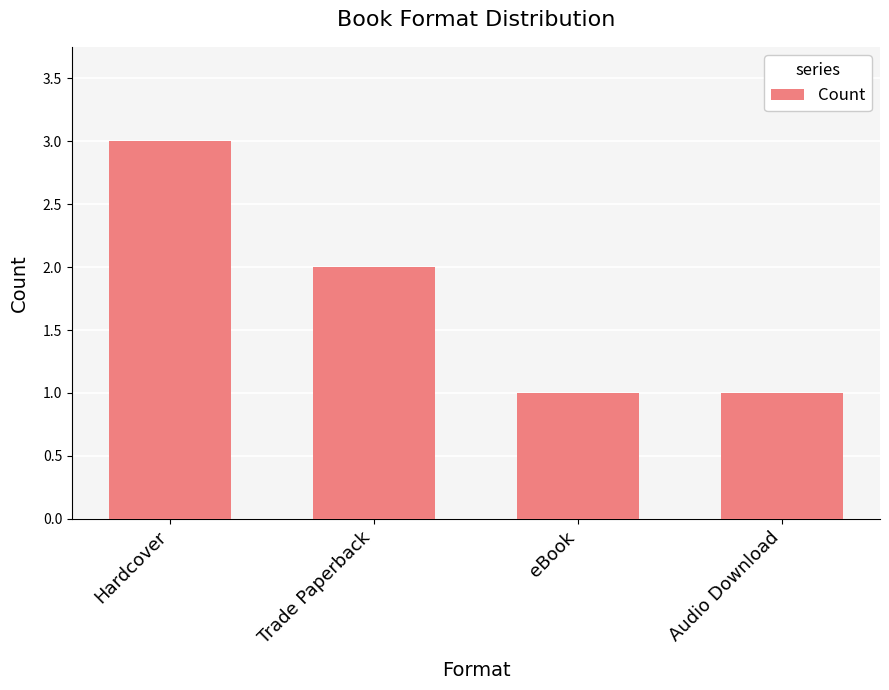

What is the sum of all values?

7